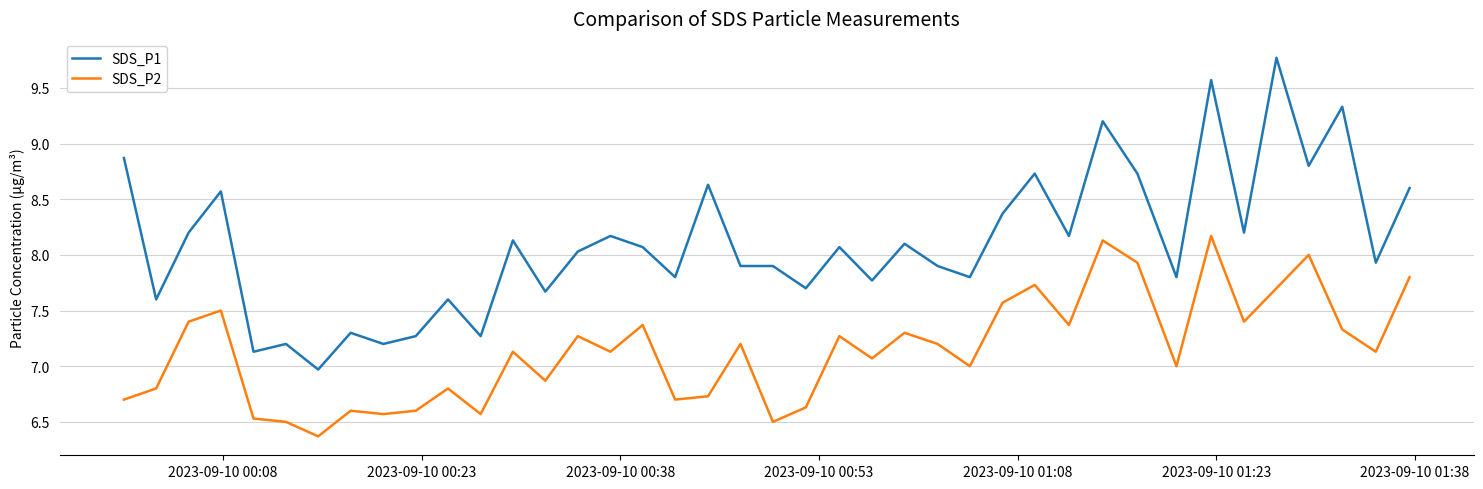

What is the difference between the maximum and minimum values in the SDS_P2 series?

1.8